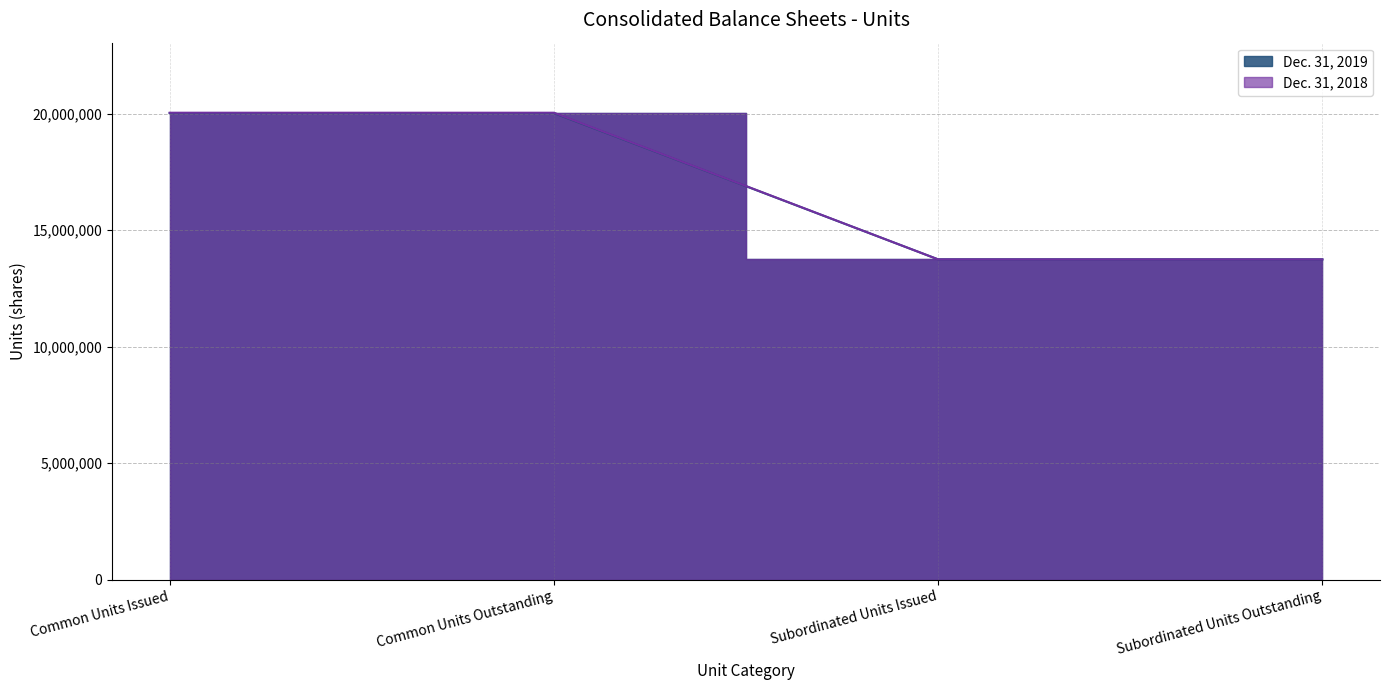

The value of Dec. 31, 2019 at Subordinated Units Issued is 6823654. True or false?

False